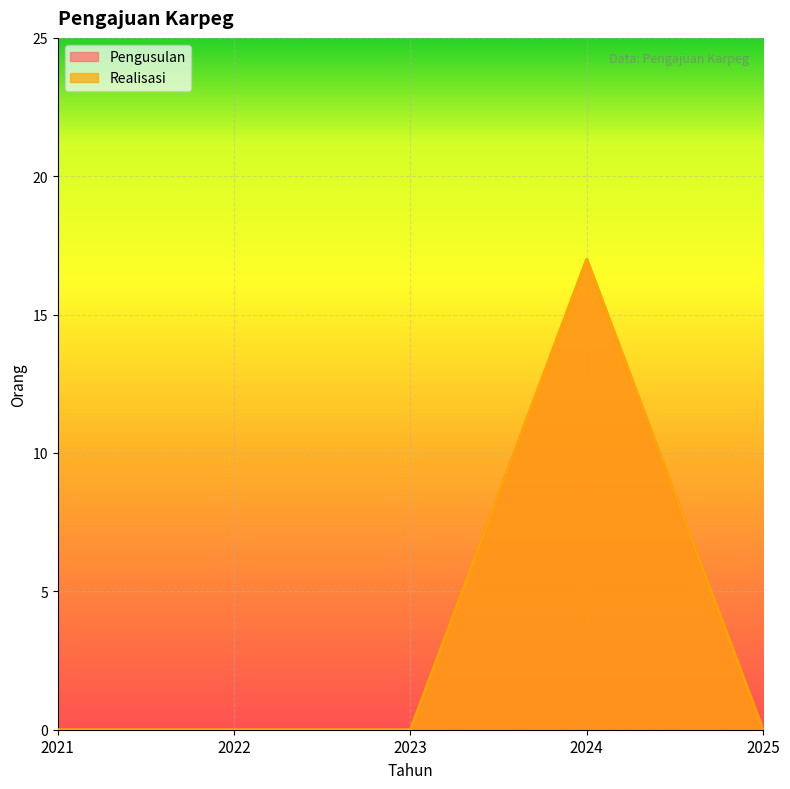

What are all the series names shown in the legend?

Pengusulan, Realisasi